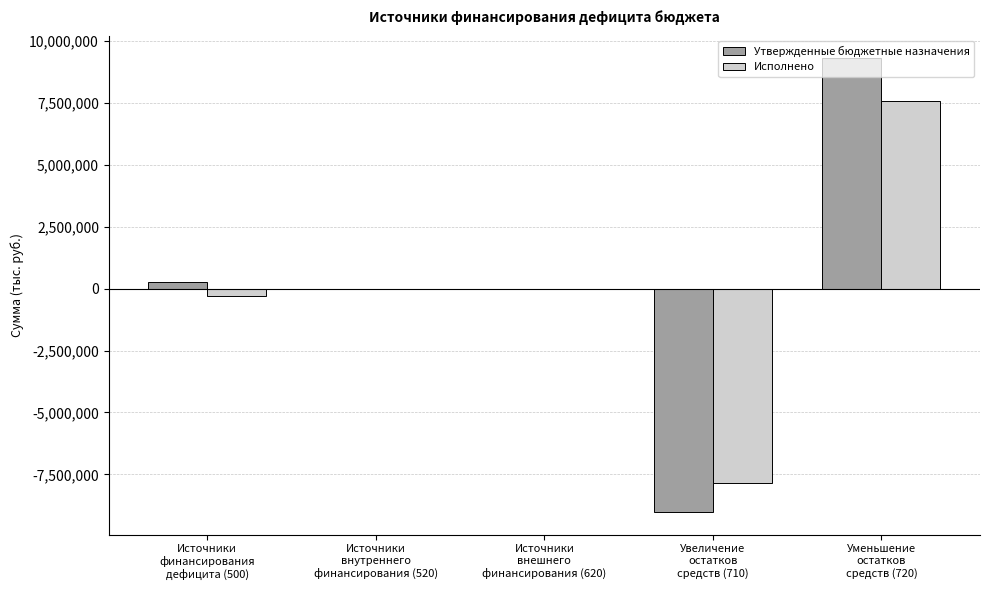

What is the maximum value for Исполнено?

7570779.6